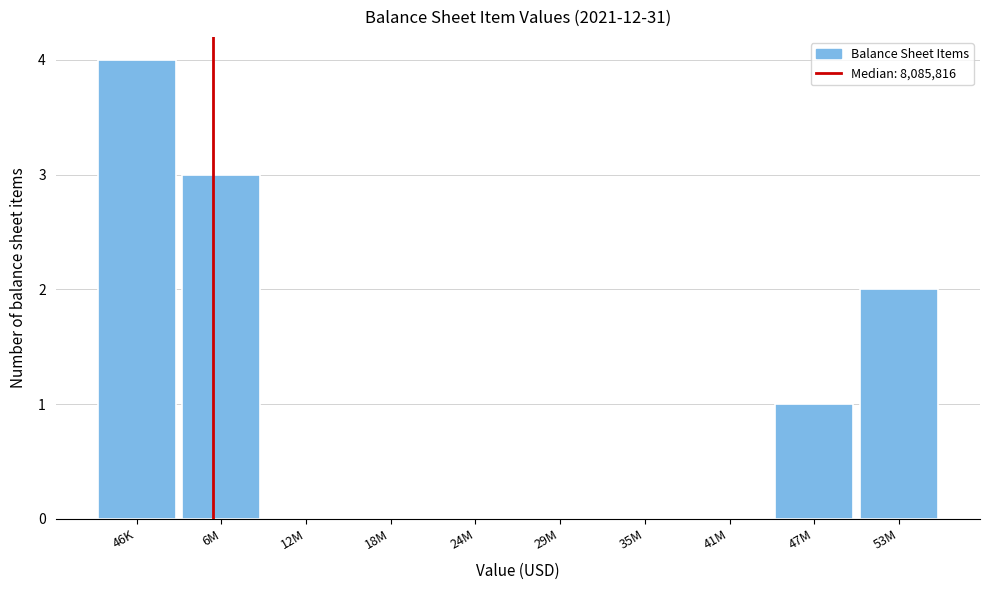

Reading left to right, list all the values displayed in this chart.

46K=4	6M=3	12M=0	18M=0	24M=0	29M=0	35M=0	41M=0	47M=1	53M=2